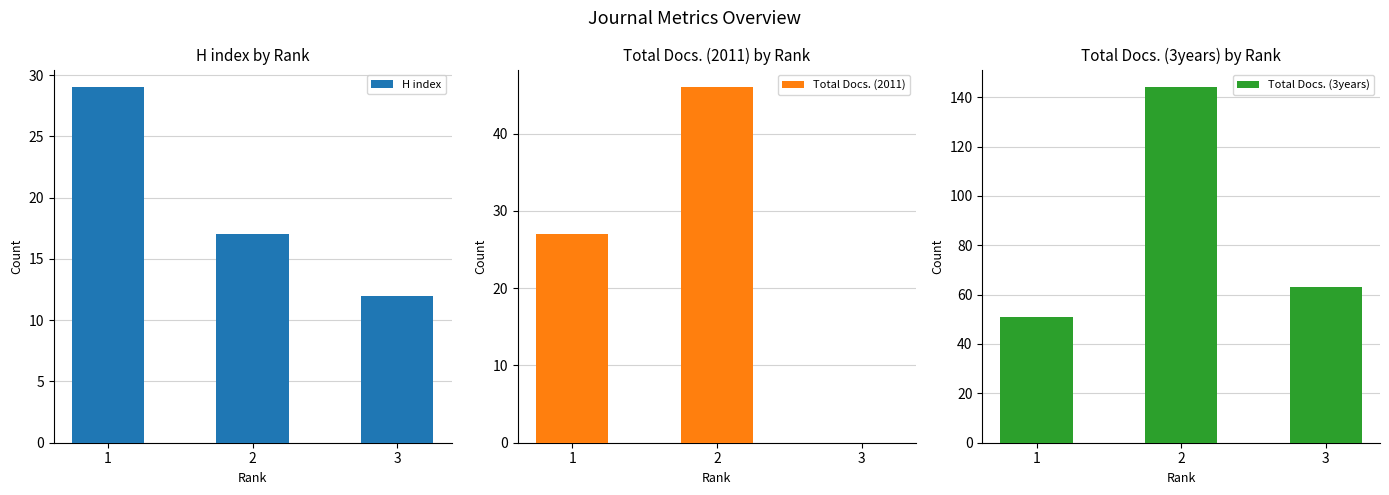

What is the average value of the H index series?

19